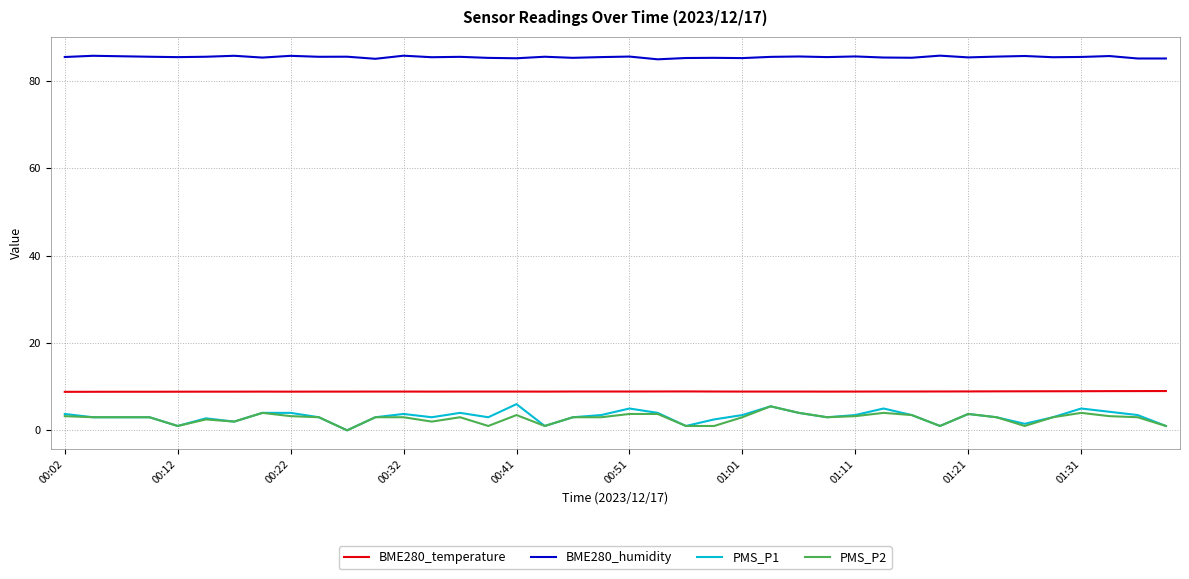

True or false: PMS_P1 and BME280_temperature intersect in this chart.

False